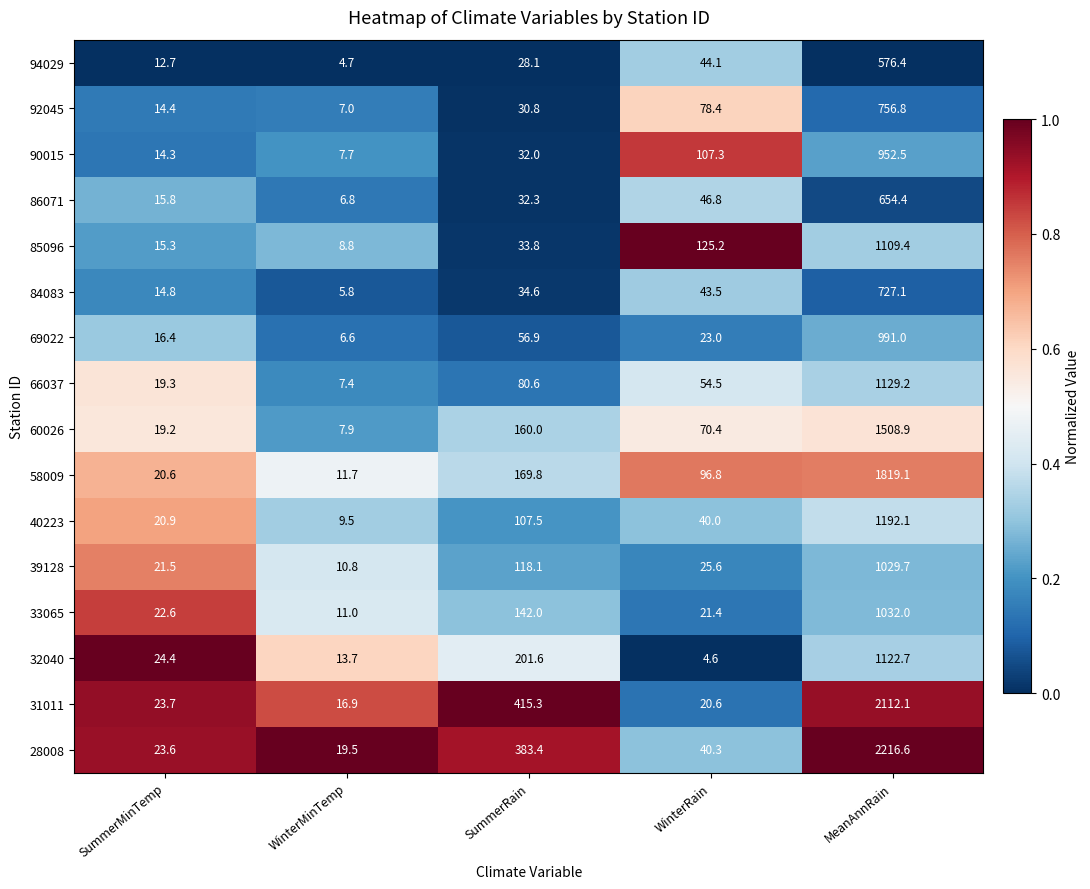

At which label does 86071 first exceed 32?

SummerRain